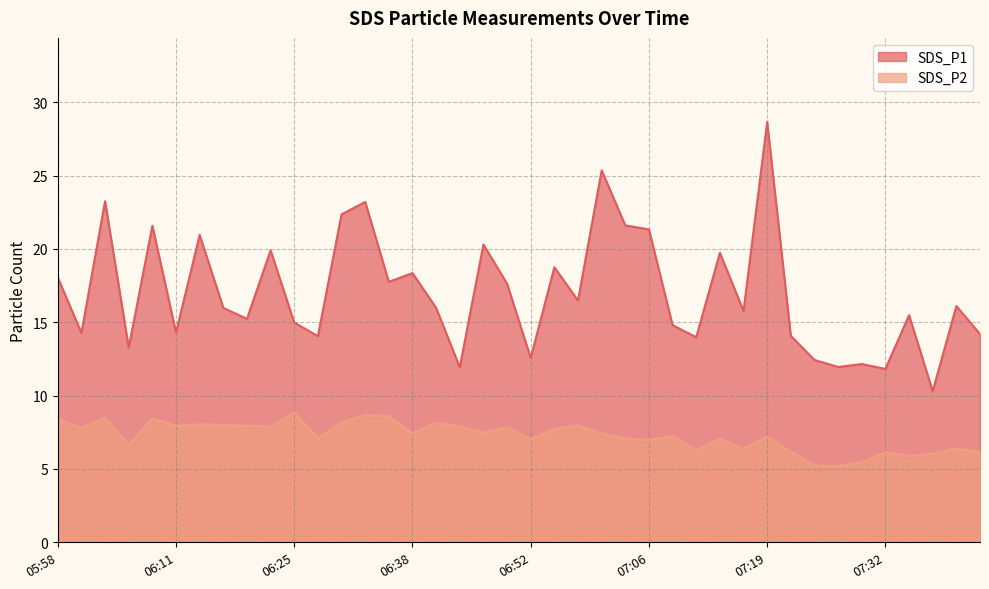

Which category has the lowest value across all series?

07:27